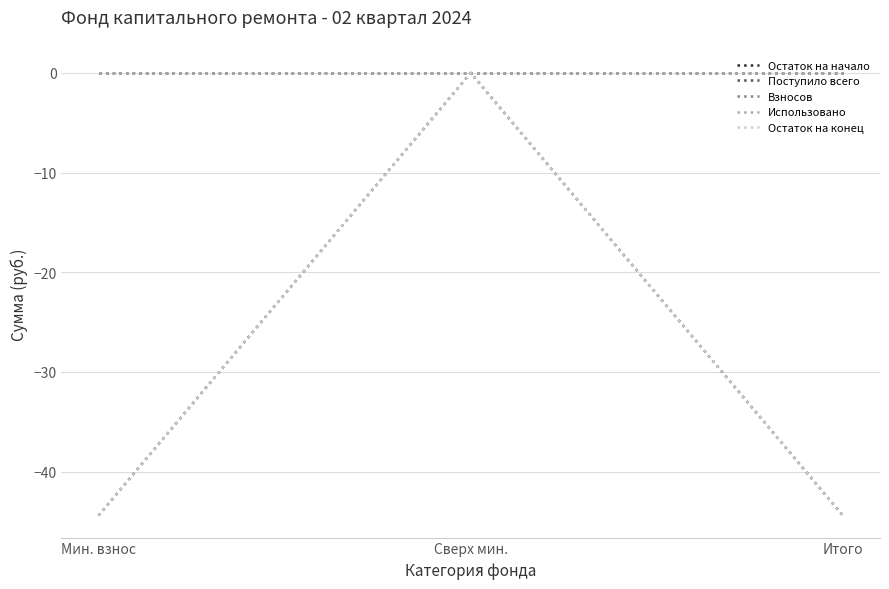

Rank the categories by Взносов value from lowest to highest.

Мин. взнос, Сверх мин., Итого